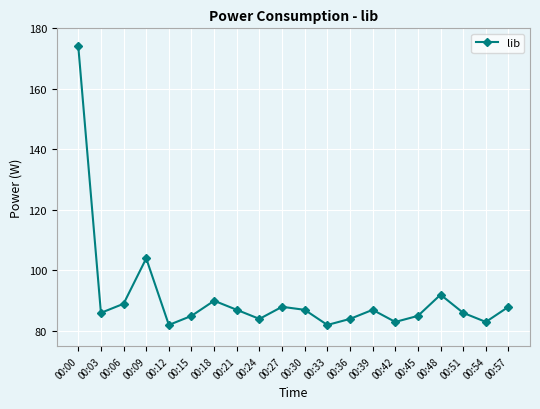

At which category does the data reach its first local peak?

00:09